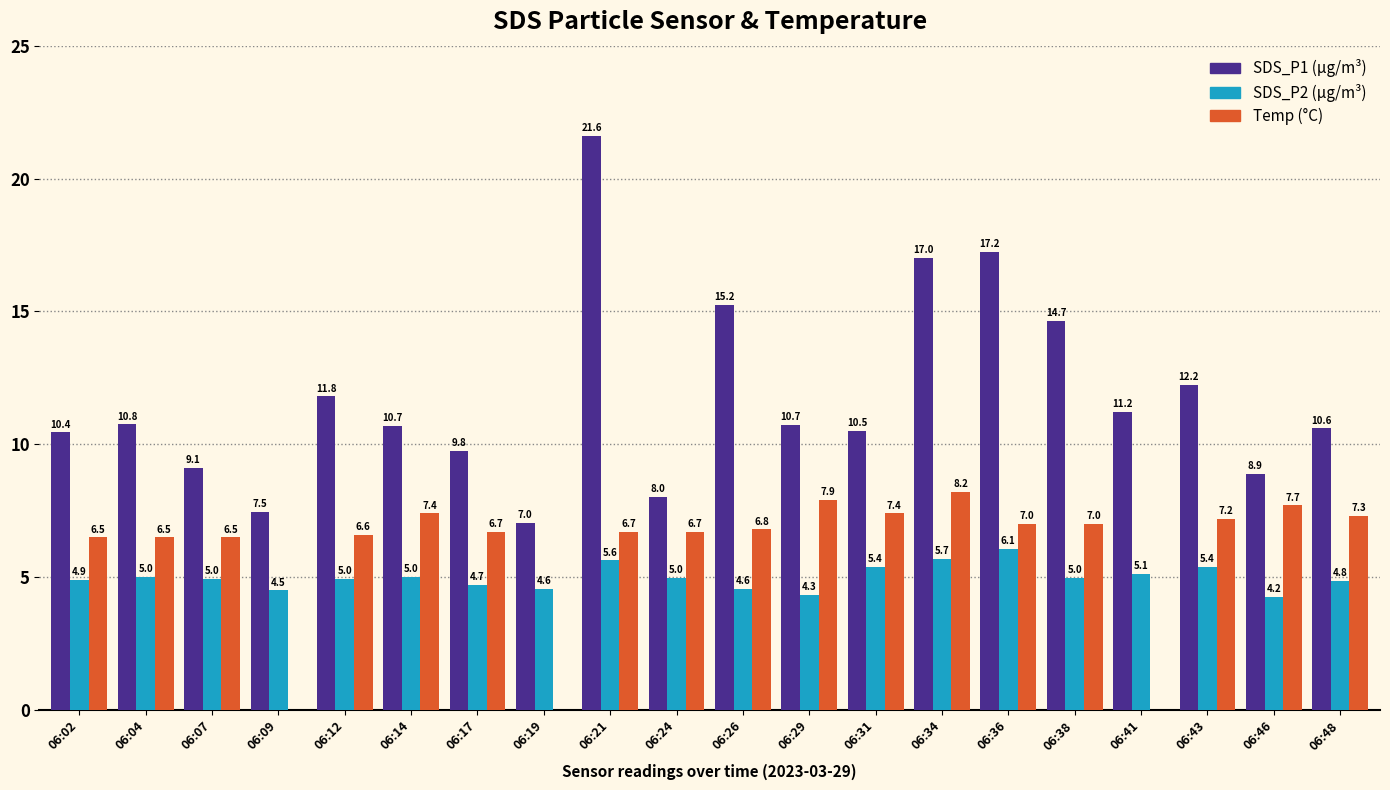

At which category is the sum across all series the highest?

06:21